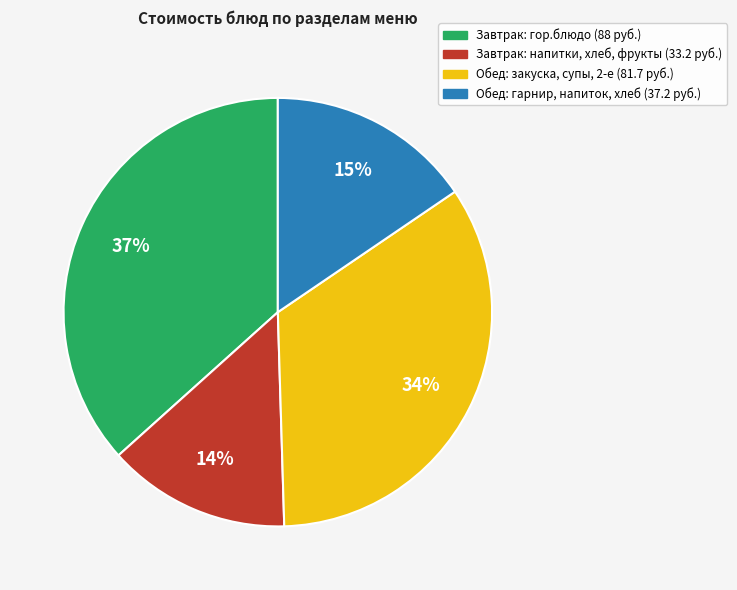

To the nearest percent, what is the difference between the largest and smallest slice percentages?

23%